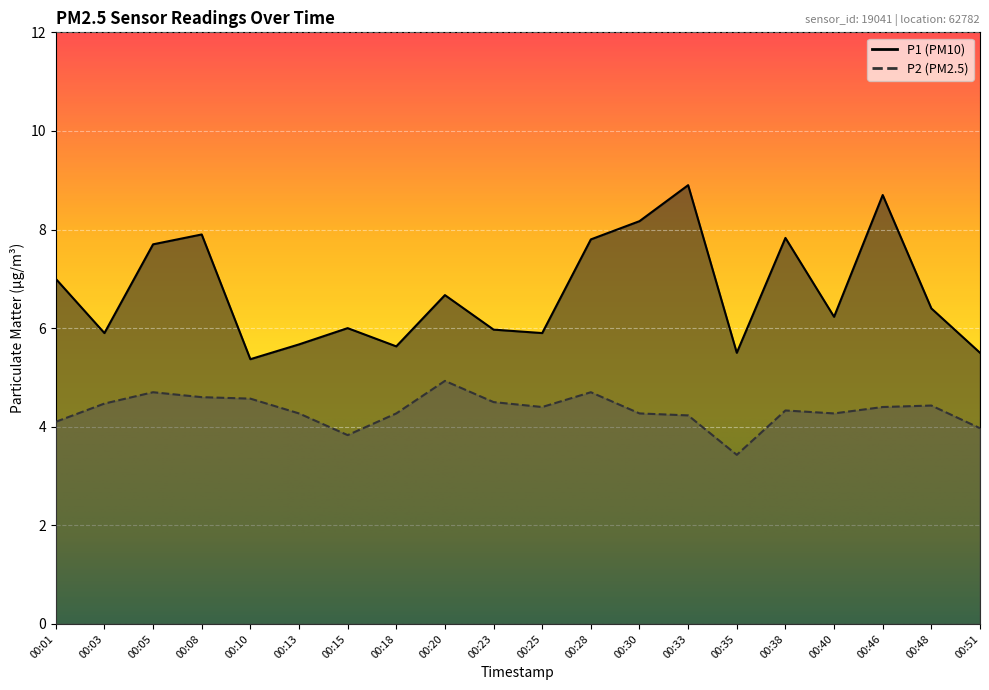

What is the value of the P1 point at the 6th from the left?

5.7